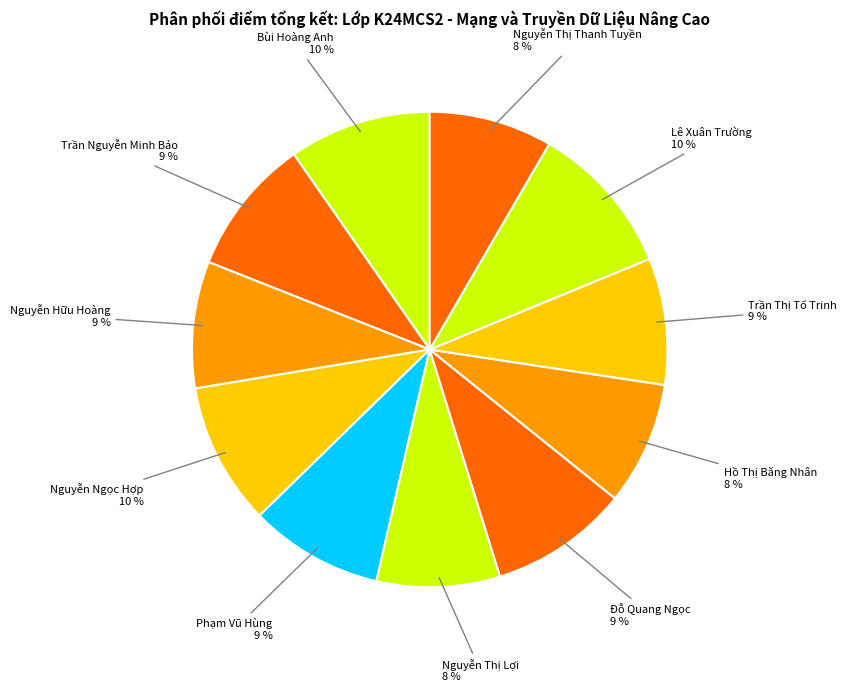

How many slices are in this pie chart?

11